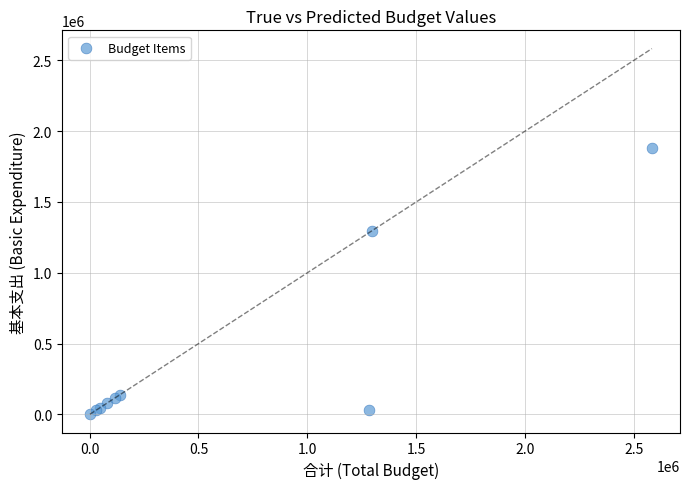

What Y value in the scatter plot is closest to 942051?

1297941.1